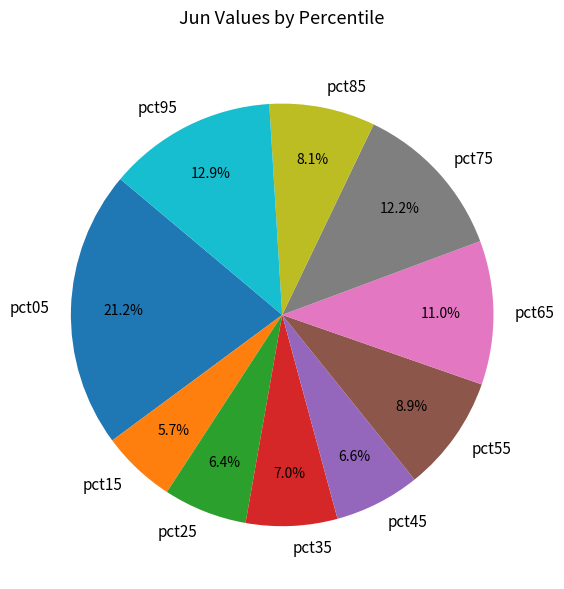

What portion of the pie excludes pct65?

89.0%